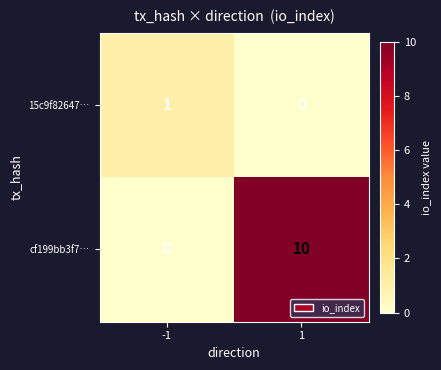

What is the difference between the maximum and minimum values in the cf199bb3f7… series?

10